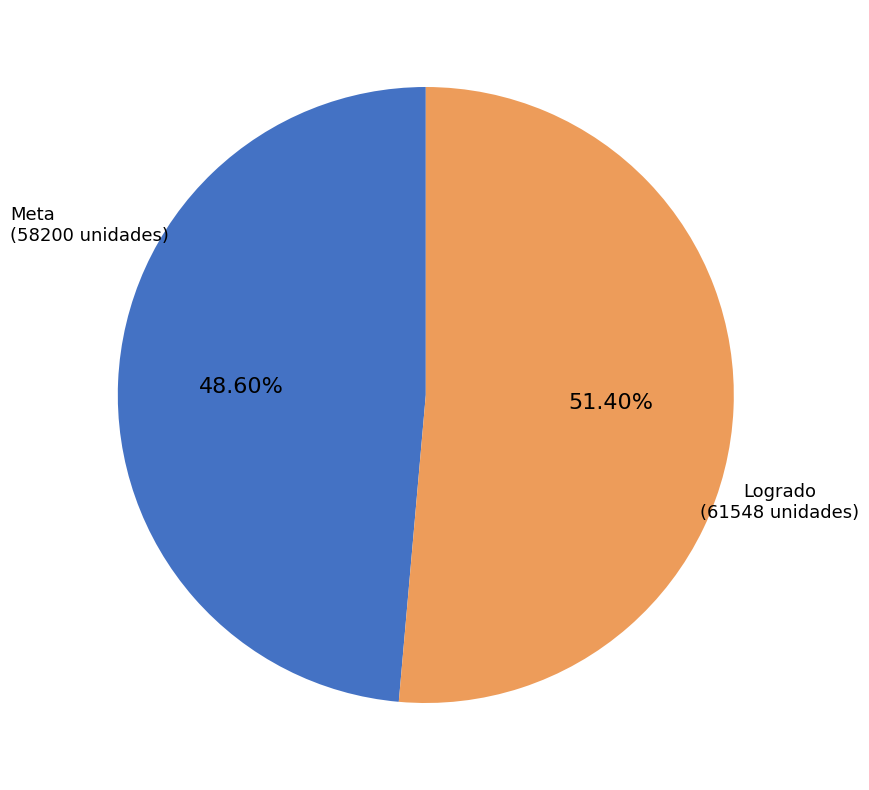

Does any single category account for the majority?

Yes